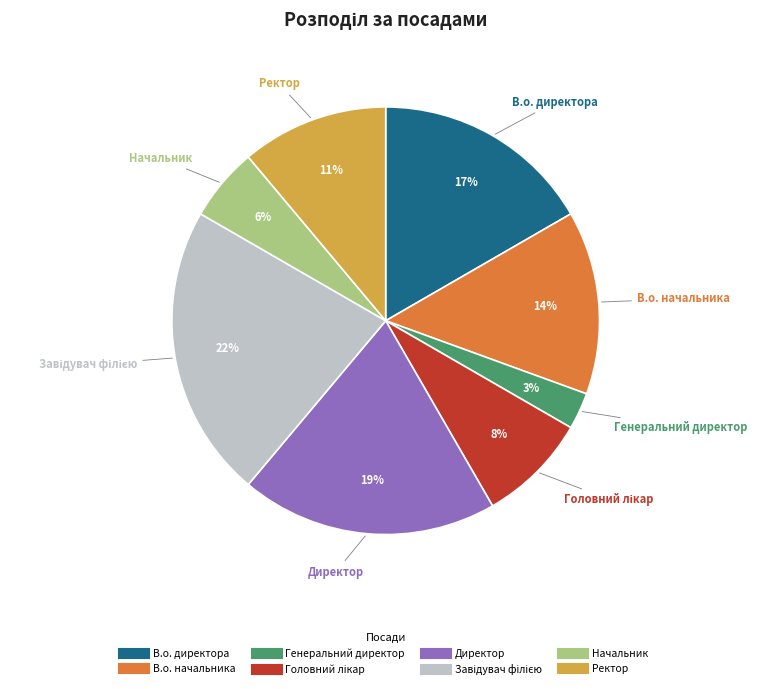

Which category has the smallest portion of the pie?

Генеральний директор